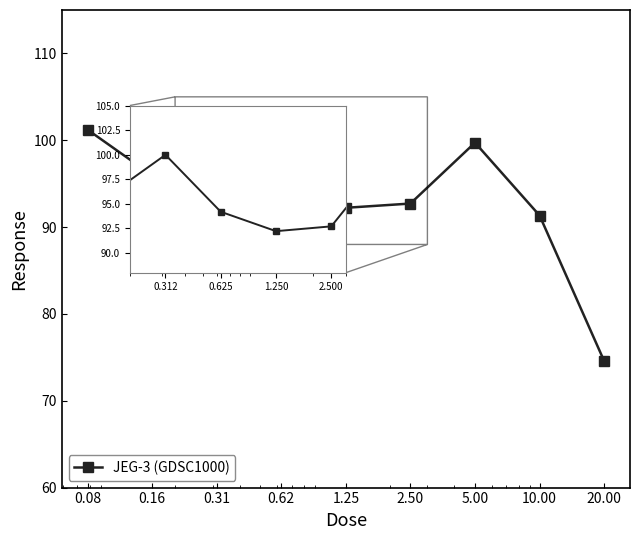

What is the smallest value displayed?

74.6